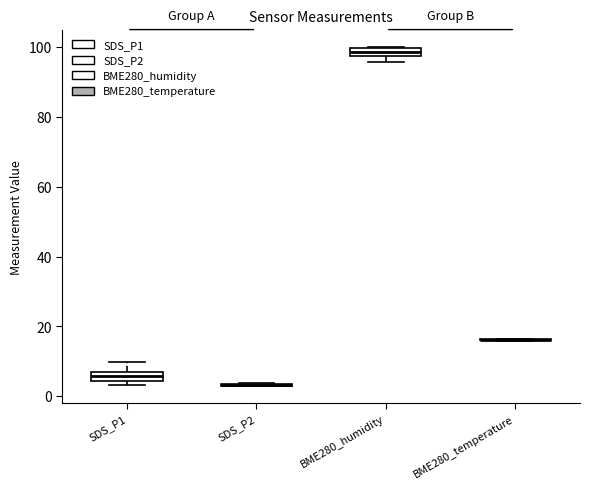

Where is the lower edge of the box for BME280_humidity on the y-axis? The values are not printed on the chart, so give them approximately, as read against the axis.

98